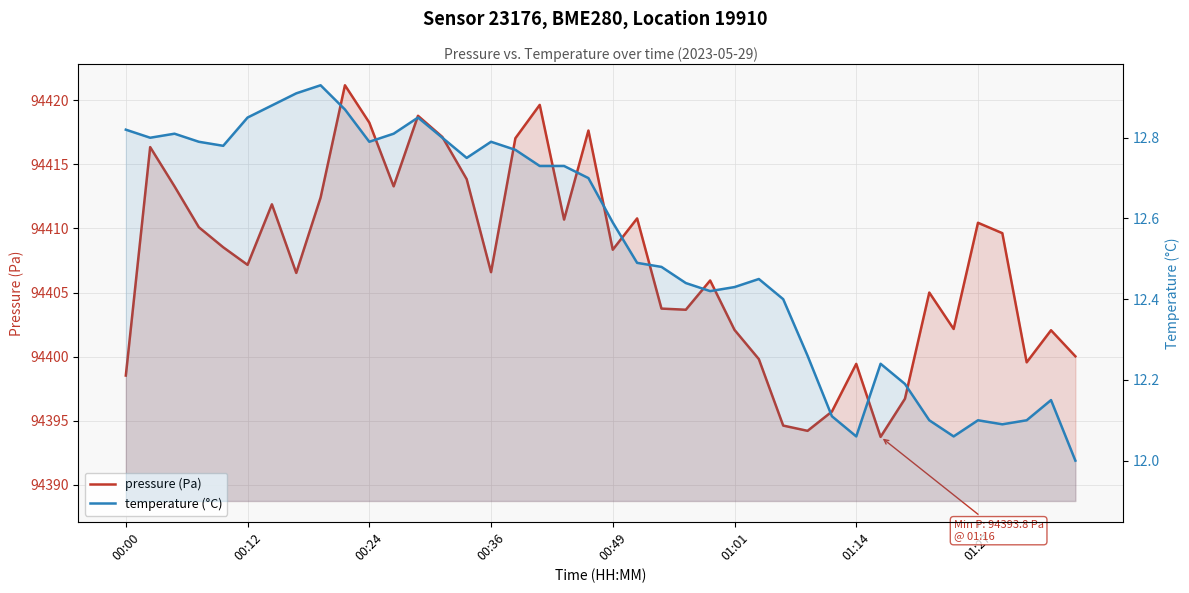

Rank the categories by pressure (Pa) value from lowest to highest.

31, 28, 27, 29, 32, 00:00, 30, 37, 26, 39, 38, 25, 34, 23, 22, 33, 24, 01:27, 15, 01:01, 20, 00:49, 36, 00:36, 35, 18, 21, 01:14, 8, 00:24, 11, 14, 00:12, 16, 13, 19, 10, 12, 17, 9